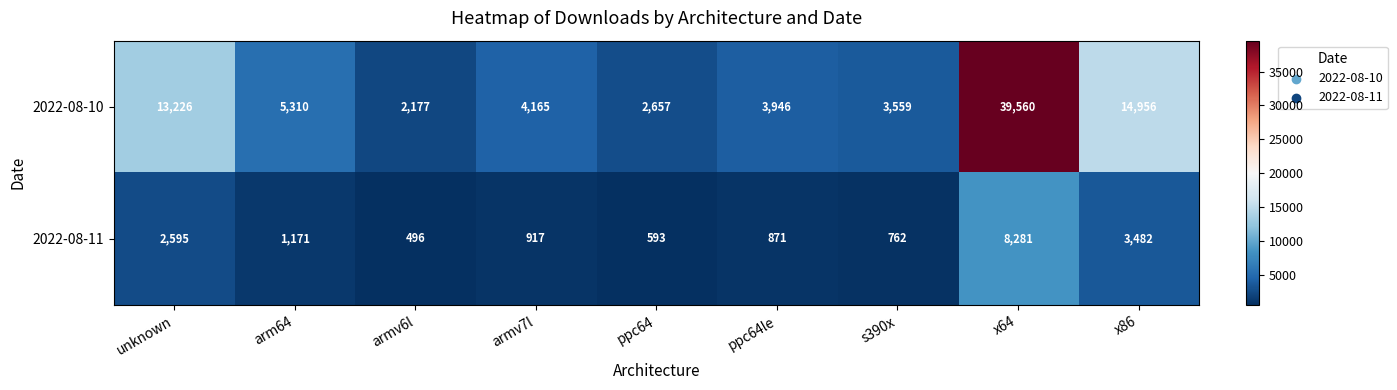

What value does the 2022-08-11 series have at s390x?

762